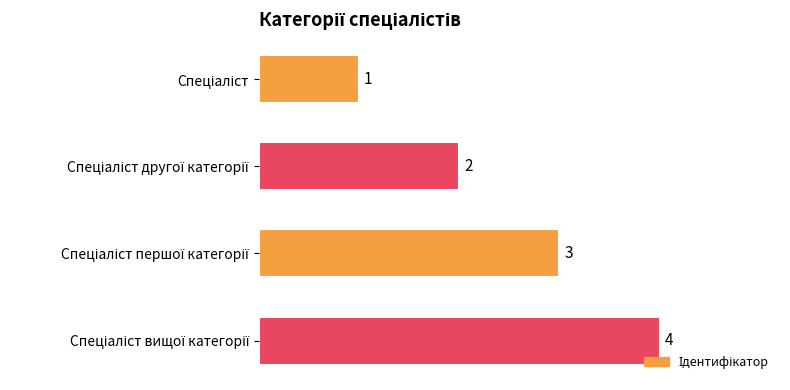

What is the sum of all values?

10